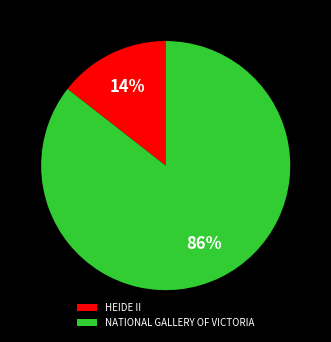

Is the sum of NATIONAL GALLERY OF VICTORIA and HEIDE II greater than half?

Yes